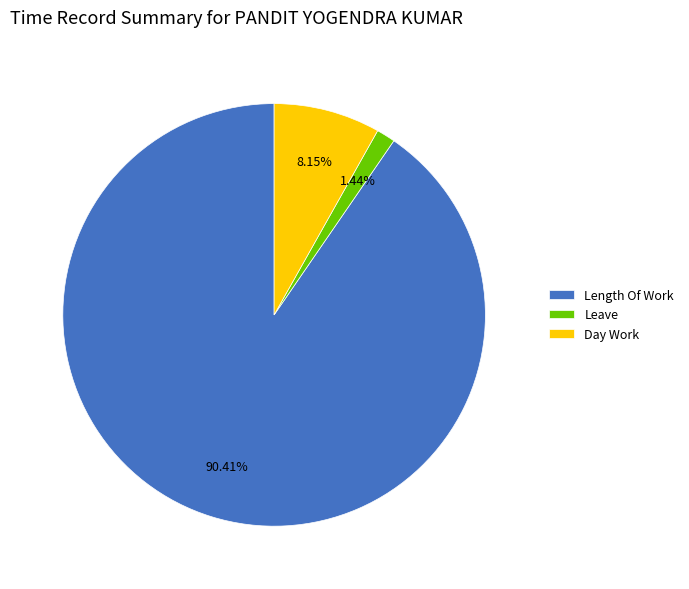

To the nearest percent, what is the difference between the largest and smallest slice percentages?

89%